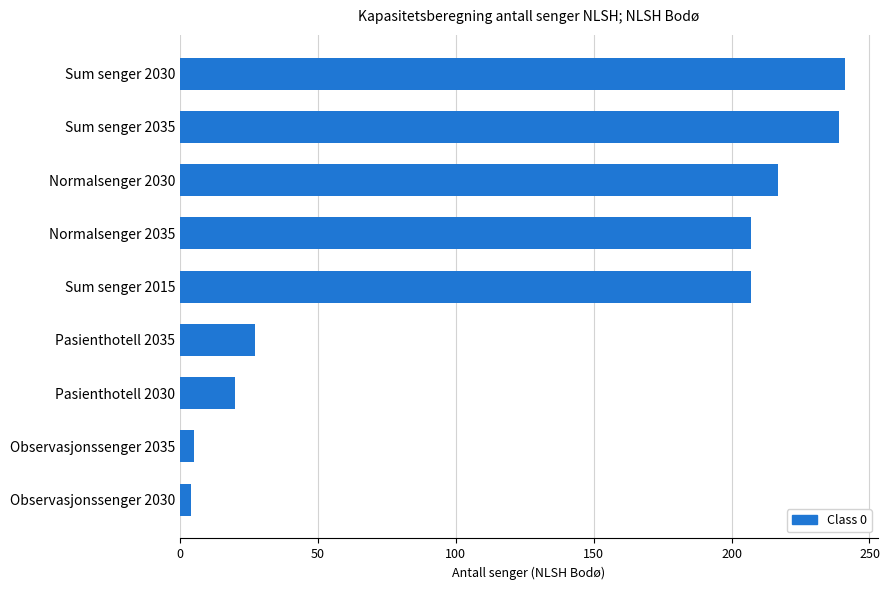

True or false: the data shows 14 at Pasienthotell 2035.

False